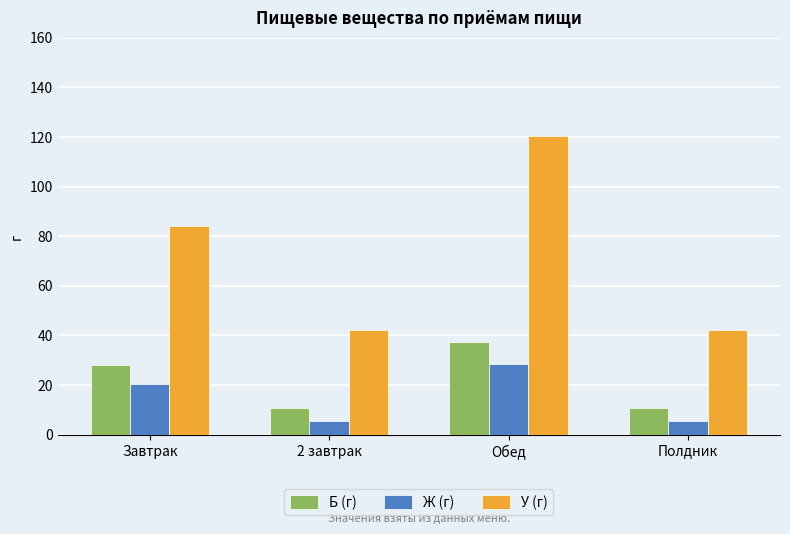

How many bars are there in total?

12